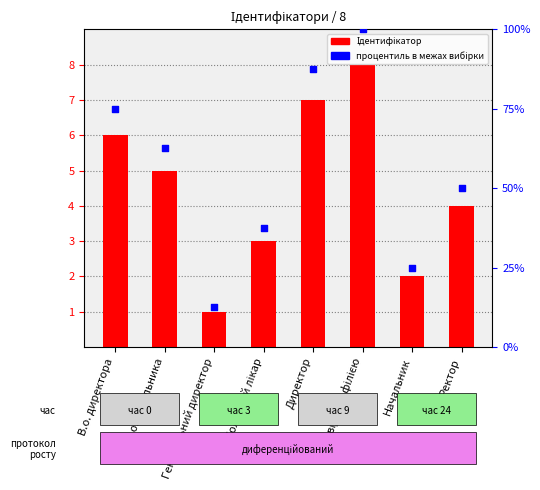

What is the total value across all series at Завідувач філією?

108.0